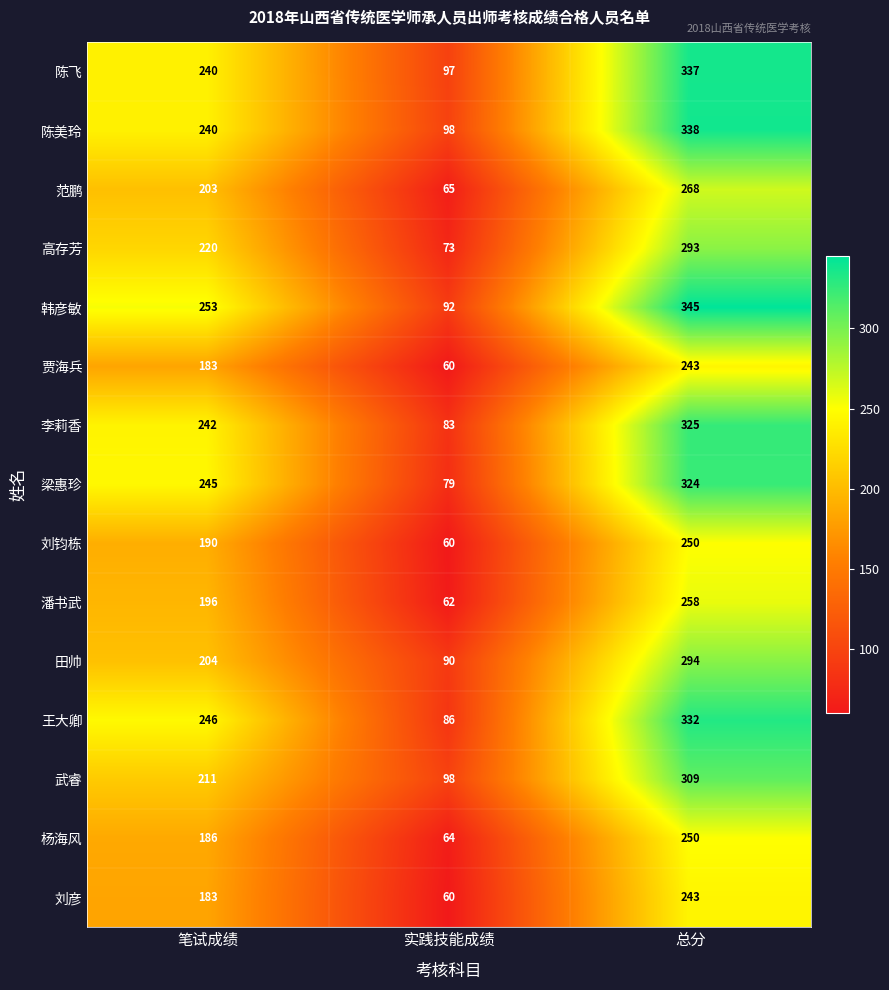

Which category has the lowest value in the 陈飞 series?

实践技能成绩